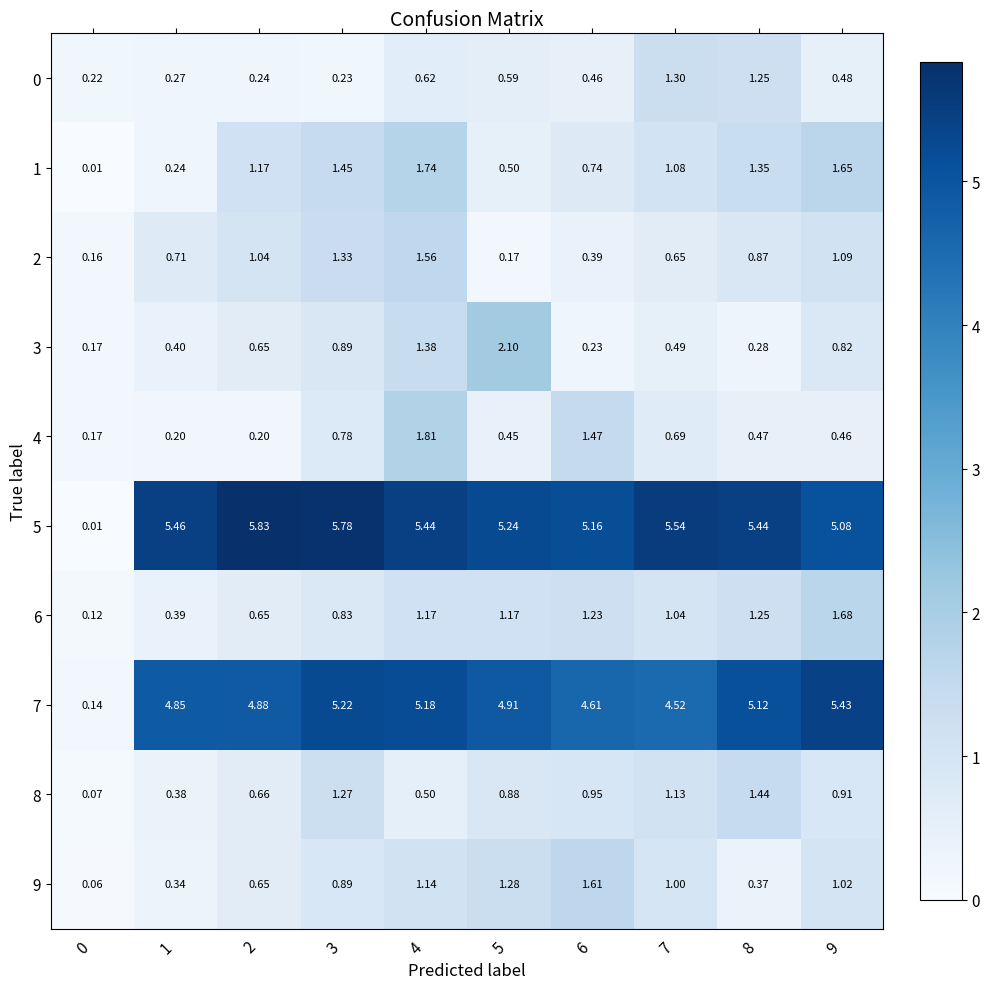

What is the difference between the highest and lowest values at 4?

4.9